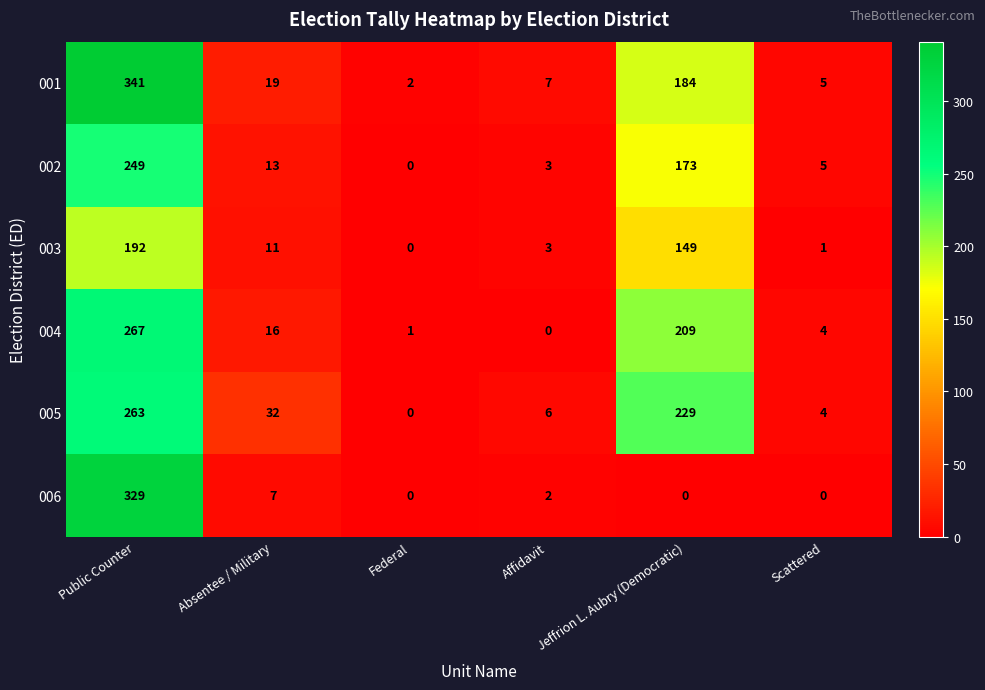

At which category does the chart reach its peak across all series?

Public Counter